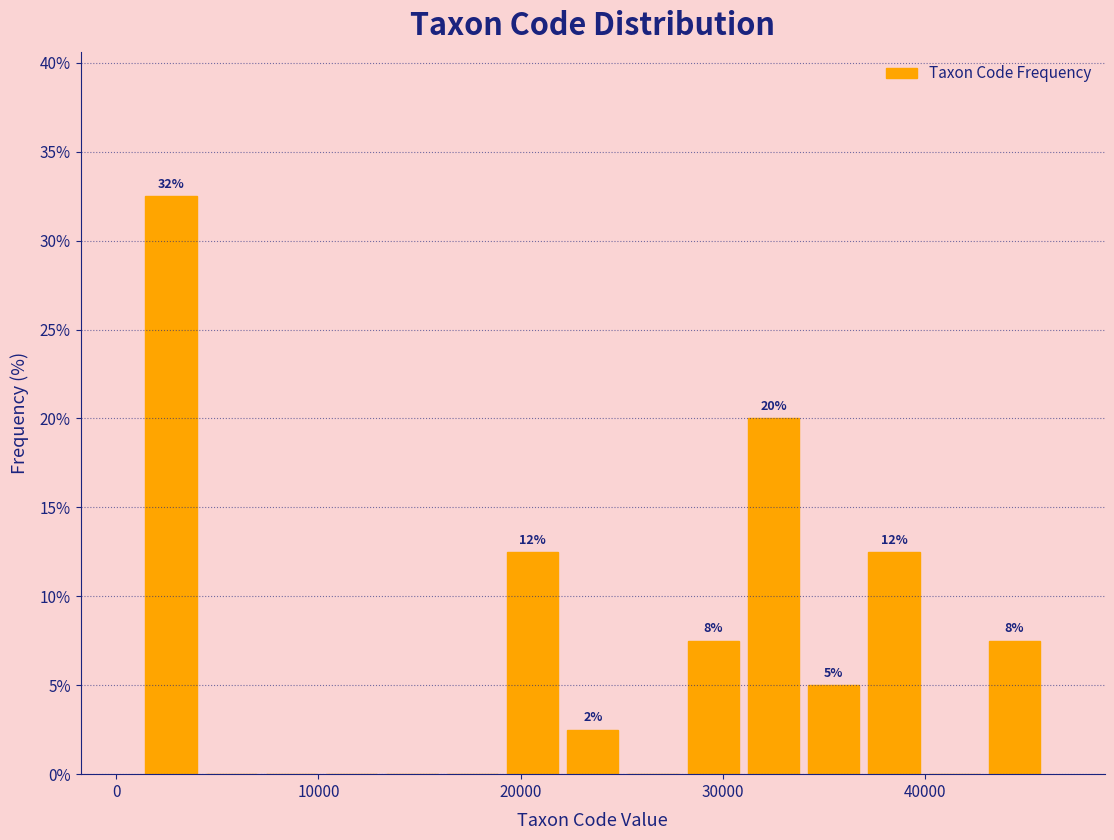

Around what value on the x-axis is the tallest bar? Give the approximate position of its centre, as read against the axis.

3000